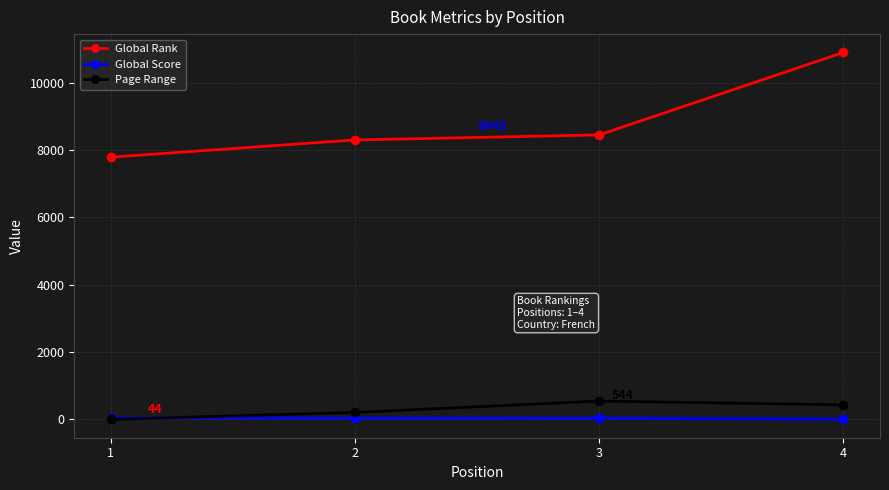

Is it true that Global Score equals 44 at 1?

True